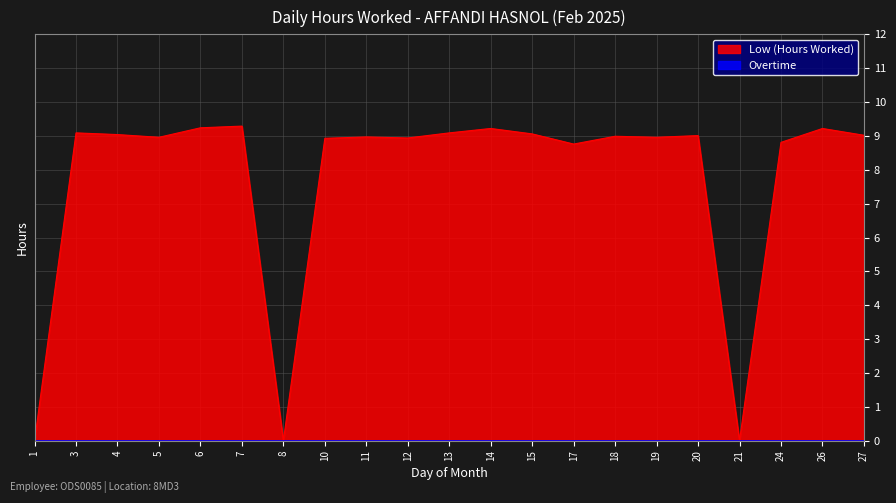

At which category does the chart reach its peak across all series?

7